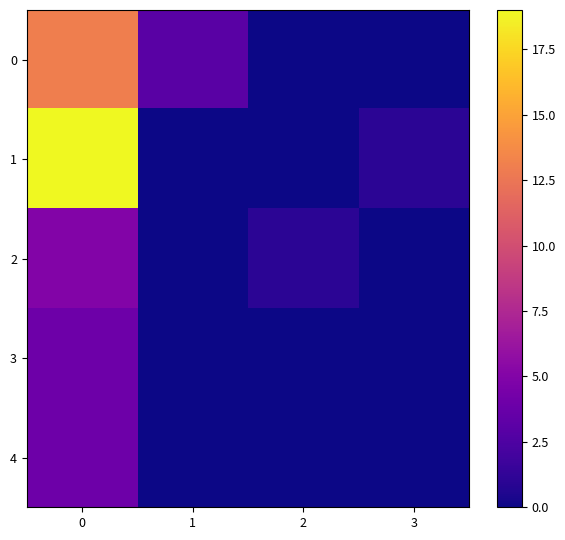

Which has a higher value, 1 or 2?

1